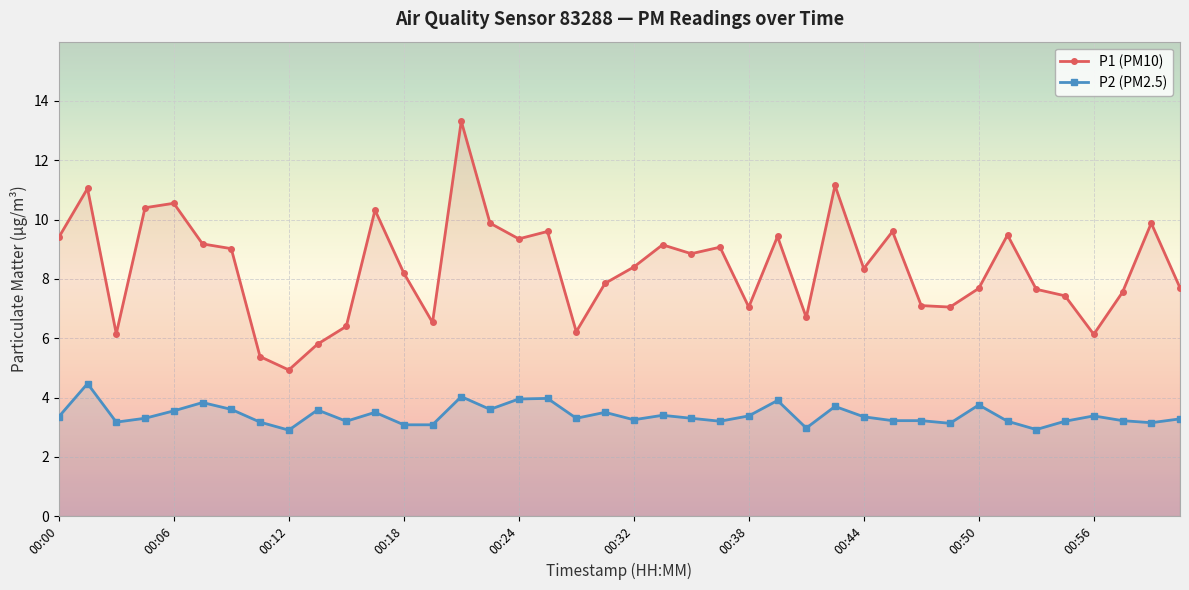

What is the average value of the P2 (PM2.5) series?

3.4